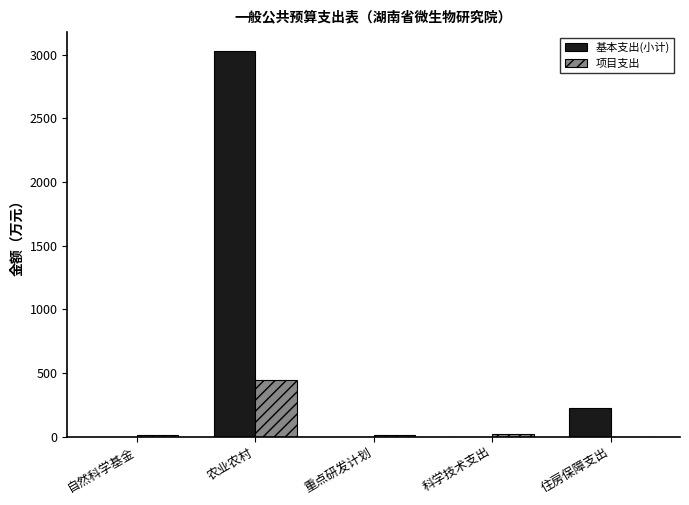

Are the bars horizontal?

No